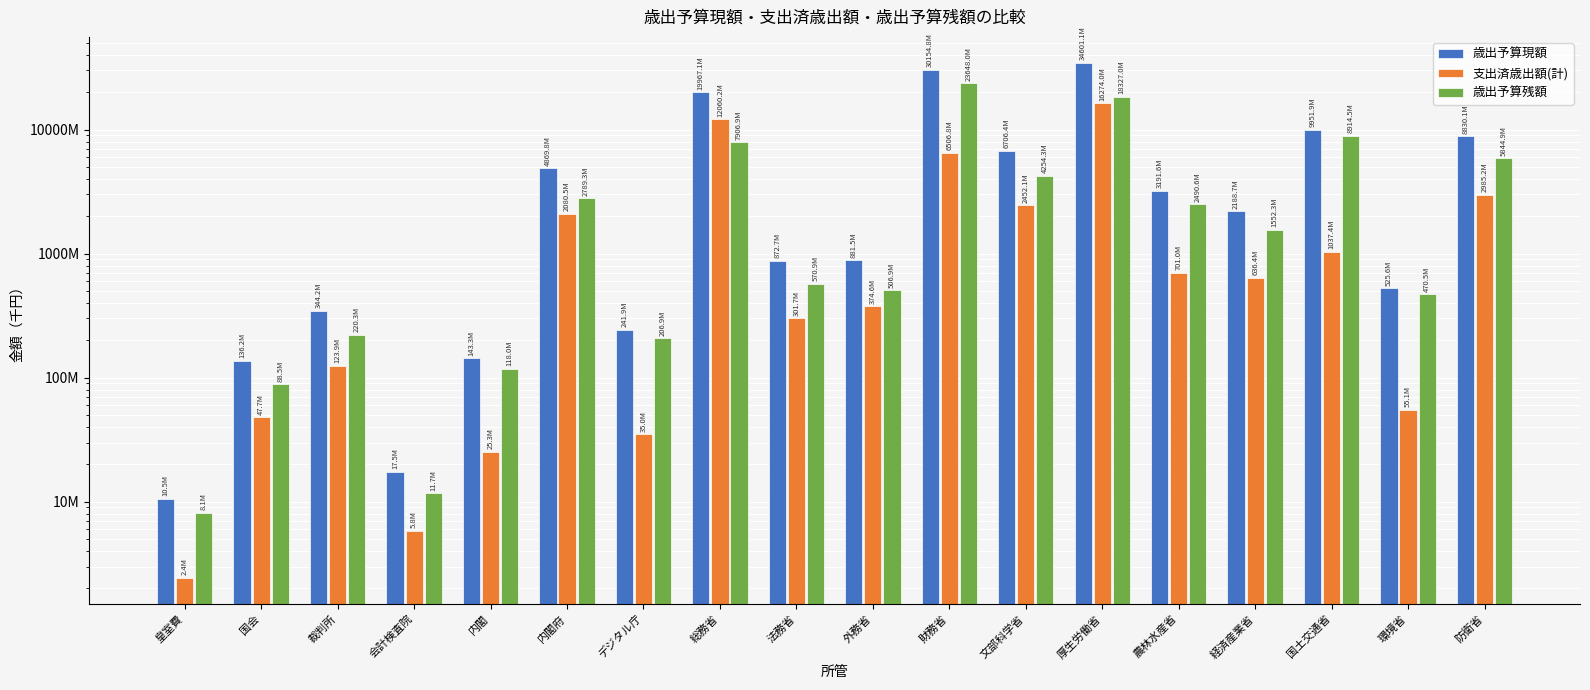

What is the label of the 13th bar from the left?

厚生労働省